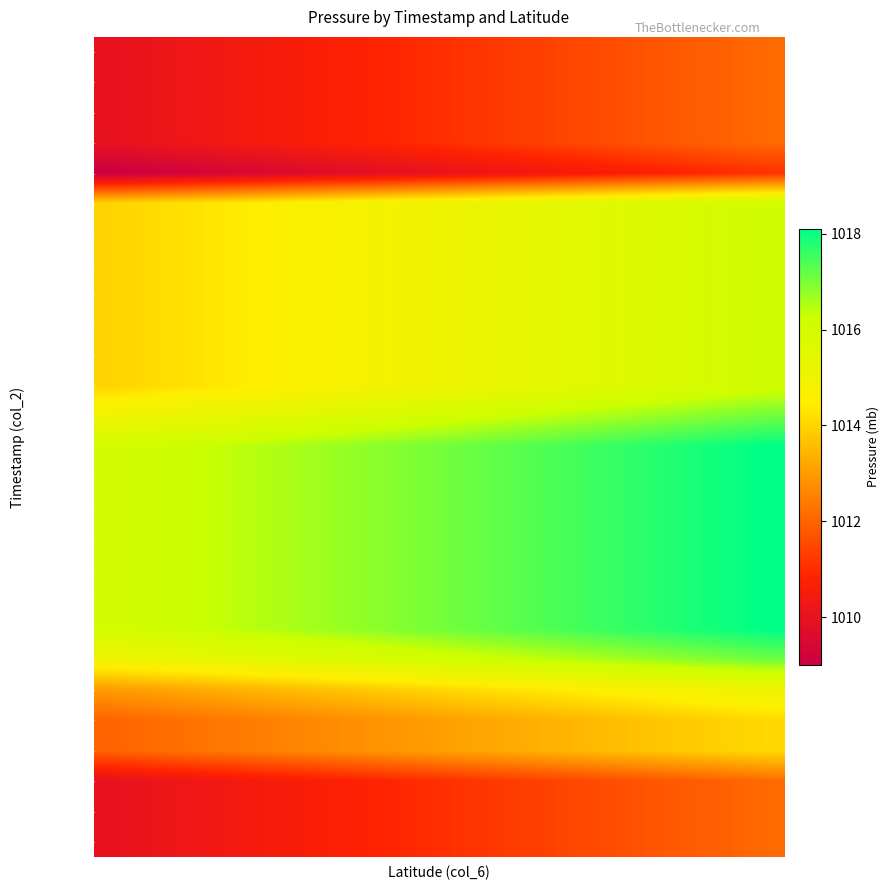

Reading right to left, list all the values displayed in this chart.

2016090712: 1012.1	1012.0	1011.9	1011.8	1011.7	1011.5	1011.4	1011.3	1011.2	1011.1	1011.0	1010.9	1010.8	1010.7	1010.6	1010.4	1010.3	1010.2	1010.1	1010.0
2016090718: 1012.1	1012.0	1011.9	1011.8	1011.7	1011.5	1011.4	1011.3	1011.2	1011.1	1011.0	1010.9	1010.8	1010.7	1010.6	1010.4	1010.3	1010.2	1010.1	1010.0
2016090800: 1012.1	1012.0	1011.9	1011.8	1011.7	1011.5	1011.4	1011.3	1011.2	1011.1	1011.0	1010.9	1010.8	1010.7	1010.6	1010.4	1010.3	1010.2	1010.1	1010.0
2016090806: 1012.1	1012.0	1011.9	1011.8	1011.7	1011.5	1011.4	1011.3	1011.2	1011.1	1011.0	1010.9	1010.8	1010.7	1010.6	1010.4	1010.3	1010.2	1010.1	1010.0
2016090812: 1011.1	1011.0	1010.9	1010.8	1010.7	1010.5	1010.4	1010.3	1010.2	1010.1	1010.0	1009.9	1009.8	1009.7	1009.6	1009.4	1009.3	1009.2	1009.1	1009.0
2016090818: 1016.1	1016.0	1015.9	1015.8	1015.7	1015.5	1015.4	1015.3	1015.2	1015.1	1015.0	1014.9	1014.8	1014.7	1014.6	1014.4	1014.3	1014.2	1014.1	1014.0
2016090900: 1016.1	1016.0	1015.9	1015.8	1015.7	1015.5	1015.4	1015.3	1015.2	1015.1	1015.0	1014.9	1014.8	1014.7	1014.6	1014.4	1014.3	1014.2	1014.1	1014.0
2016090906: 1016.1	1016.0	1015.9	1015.8	1015.7	1015.5	1015.4	1015.3	1015.2	1015.1	1015.0	1014.9	1014.8	1014.7	1014.6	1014.4	1014.3	1014.2	1014.1	1014.0
2016090912: 1016.1	1016.0	1015.9	1015.8	1015.7	1015.5	1015.4	1015.3	1015.2	1015.1	1015.0	1014.9	1014.8	1014.7	1014.6	1014.4	1014.3	1014.2	1014.1	1014.0
2016090918: 1016.1	1016.0	1015.9	1015.8	1015.7	1015.5	1015.4	1015.3	1015.2	1015.1	1015.0	1014.9	1014.8	1014.7	1014.6	1014.4	1014.3	1014.2	1014.1	1014.0
2016091000: 1016.1	1016.0	1015.9	1015.8	1015.7	1015.5	1015.4	1015.3	1015.2	1015.1	1015.0	1014.9	1014.8	1014.7	1014.6	1014.4	1014.3	1014.2	1014.1	1014.0
2016091006: 1016.1	1016.0	1015.9	1015.8	1015.7	1015.5	1015.4	1015.3	1015.2	1015.1	1015.0	1014.9	1014.8	1014.7	1014.6	1014.4	1014.3	1014.2	1014.1	1014.0
2016091012: 1017.1	1017.0	1016.9	1016.8	1016.7	1016.5	1016.4	1016.3	1016.2	1016.1	1016.0	1015.9	1015.8	1015.7	1015.6	1015.4	1015.3	1015.2	1015.1	1015.0
2016091018: 1018.1	1018.0	1017.9	1017.8	1017.7	1017.5	1017.4	1017.3	1017.2	1017.1	1017.0	1016.9	1016.8	1016.7	1016.6	1016.4	1016.3	1016.2	1016.1	1016.0
2016091100: 1018.1	1018.0	1017.9	1017.8	1017.7	1017.5	1017.4	1017.3	1017.2	1017.1	1017.0	1016.9	1016.8	1016.7	1016.6	1016.4	1016.3	1016.2	1016.1	1016.0
2016091106: 1018.1	1018.0	1017.9	1017.8	1017.7	1017.5	1017.4	1017.3	1017.2	1017.1	1017.0	1016.9	1016.8	1016.7	1016.6	1016.4	1016.3	1016.2	1016.1	1016.0
2016091112: 1018.1	1018.0	1017.9	1017.8	1017.7	1017.5	1017.4	1017.3	1017.2	1017.1	1017.0	1016.9	1016.8	1016.7	1016.6	1016.4	1016.3	1016.2	1016.1	1016.0
2016091118: 1018.1	1018.0	1017.9	1017.8	1017.7	1017.5	1017.4	1017.3	1017.2	1017.1	1017.0	1016.9	1016.8	1016.7	1016.6	1016.4	1016.3	1016.2	1016.1	1016.0
2016091200: 1018.1	1018.0	1017.9	1017.8	1017.7	1017.5	1017.4	1017.3	1017.2	1017.1	1017.0	1016.9	1016.8	1016.7	1016.6	1016.4	1016.3	1016.2	1016.1	1016.0
2016091206: 1018.1	1018.0	1017.9	1017.8	1017.7	1017.5	1017.4	1017.3	1017.2	1017.1	1017.0	1016.9	1016.8	1016.7	1016.6	1016.4	1016.3	1016.2	1016.1	1016.0
2016091212: 1017.1	1017.0	1016.9	1016.8	1016.7	1016.5	1016.4	1016.3	1016.2	1016.1	1016.0	1015.9	1015.8	1015.7	1015.6	1015.4	1015.3	1015.2	1015.1	1015.0
2016091218: 1015.1	1015.0	1014.9	1014.8	1014.7	1014.5	1014.4	1014.3	1014.2	1014.1	1014.0	1013.9	1013.8	1013.7	1013.6	1013.4	1013.3	1013.2	1013.1	1013.0
2016091300: 1014.1	1014.0	1013.9	1013.8	1013.7	1013.5	1013.4	1013.3	1013.2	1013.1	1013.0	1012.9	1012.8	1012.7	1012.6	1012.4	1012.3	1012.2	1012.1	1012.0
2016091306: 1014.1	1014.0	1013.9	1013.8	1013.7	1013.5	1013.4	1013.3	1013.2	1013.1	1013.0	1012.9	1012.8	1012.7	1012.6	1012.4	1012.3	1012.2	1012.1	1012.0
2016091312: 1012.1	1012.0	1011.9	1011.8	1011.7	1011.5	1011.4	1011.3	1011.2	1011.1	1011.0	1010.9	1010.8	1010.7	1010.6	1010.4	1010.3	1010.2	1010.1	1010.0
2016091318: 1012.1	1012.0	1011.9	1011.8	1011.7	1011.5	1011.4	1011.3	1011.2	1011.1	1011.0	1010.9	1010.8	1010.7	1010.6	1010.4	1010.3	1010.2	1010.1	1010.0
2016091400: 1012.1	1012.0	1011.9	1011.8	1011.7	1011.5	1011.4	1011.3	1011.2	1011.1	1011.0	1010.9	1010.8	1010.7	1010.6	1010.4	1010.3	1010.2	1010.1	1010.0